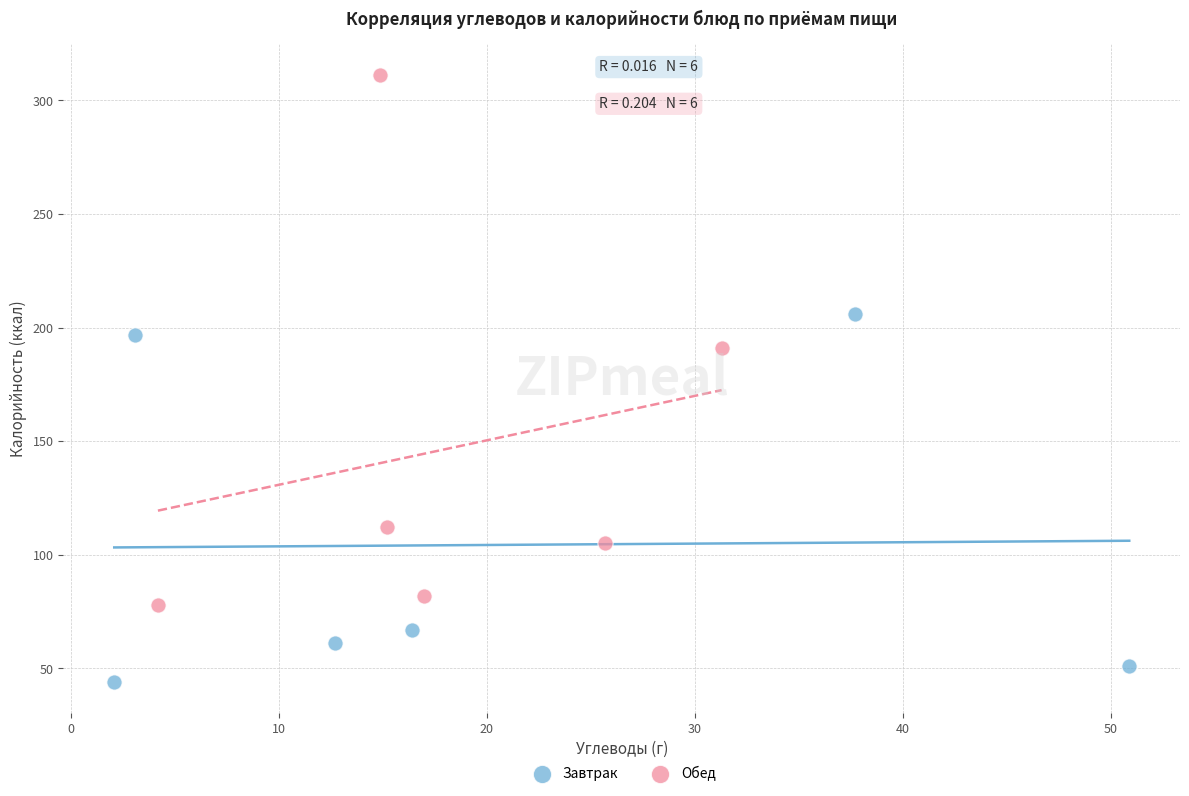

Which series contains the highest Y value?

Обед